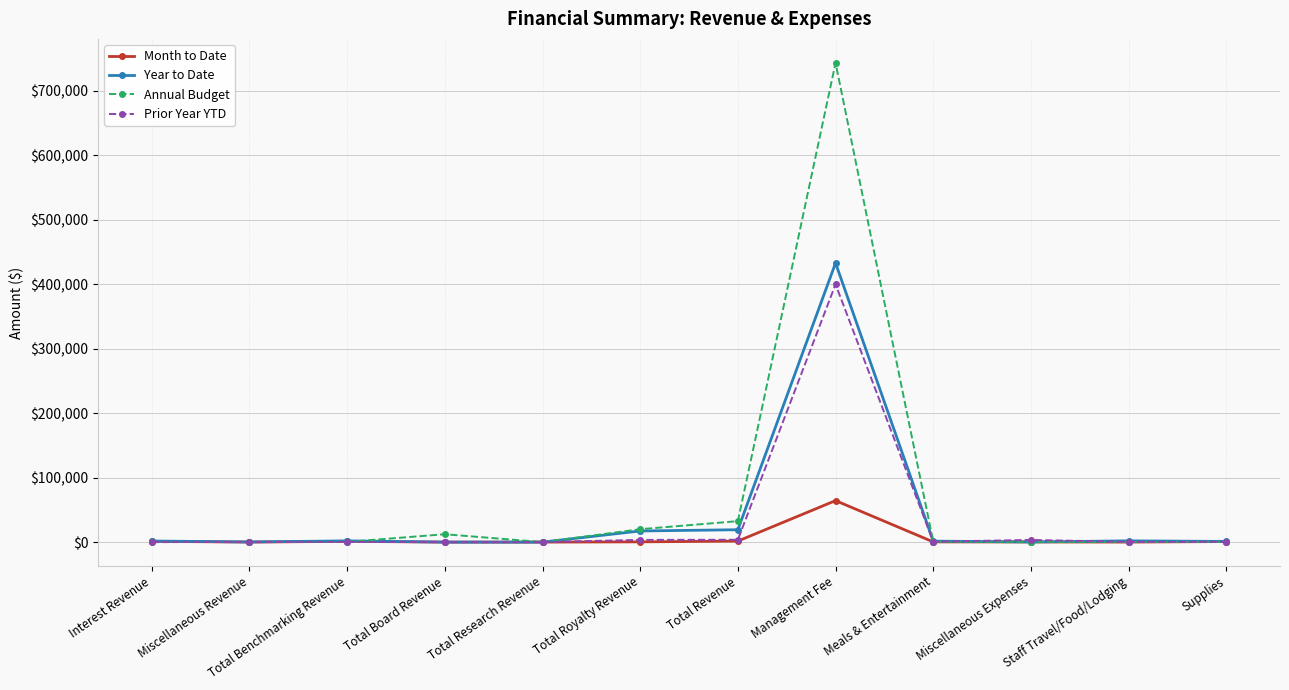

Which series has the widest spread of values?

Annual Budget